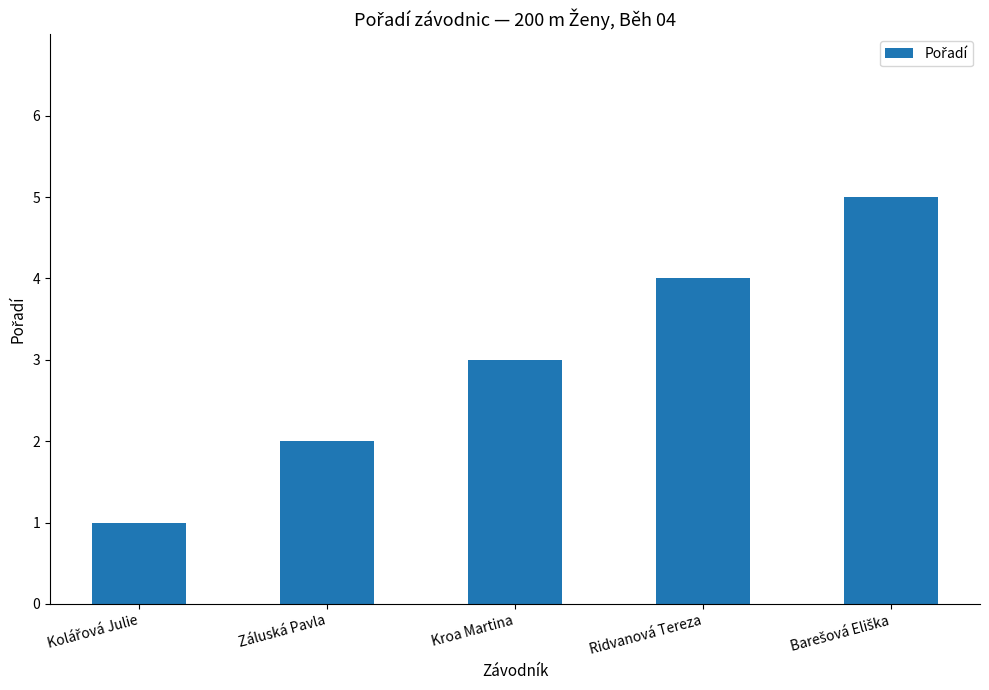

True or false: the data shows 1 at Záluská Pavla.

False